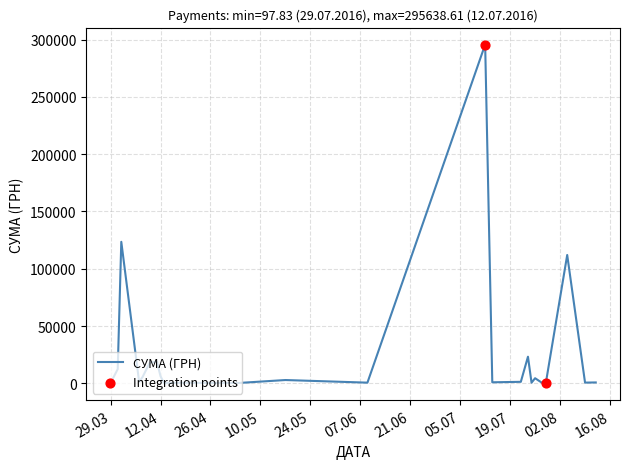

What is the greatest value displayed?

295638.6